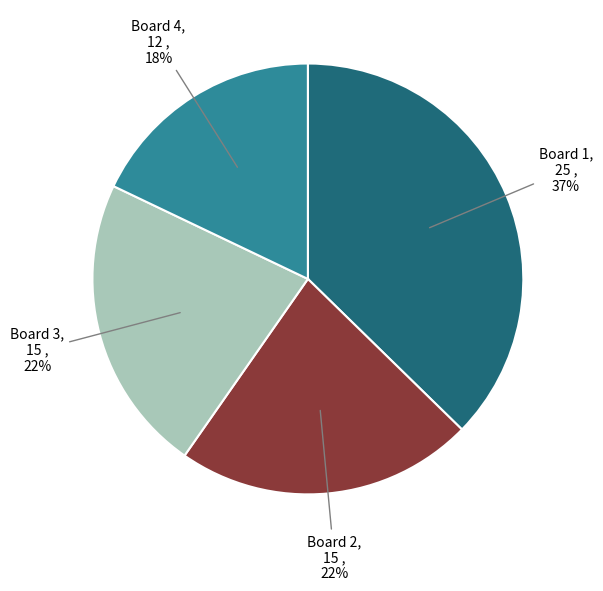

True or false: Board 4 accounts for 5% of the total.

False